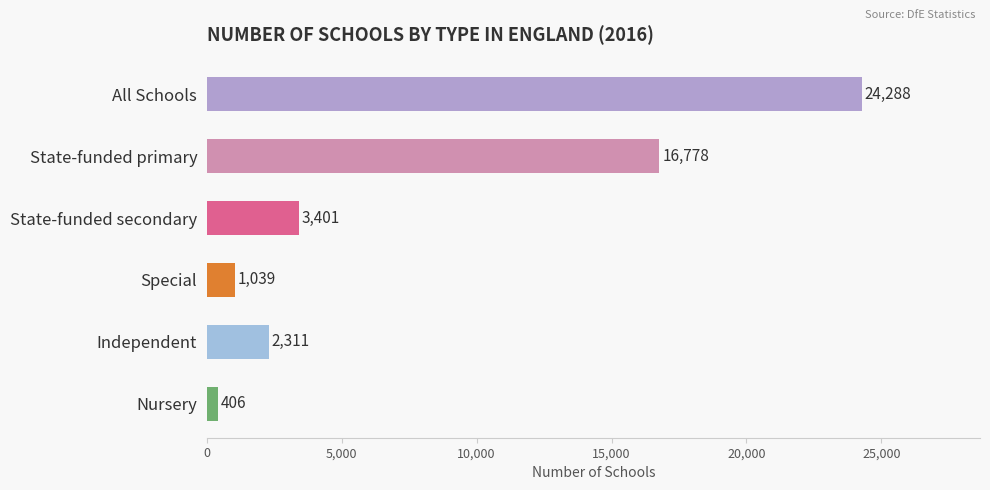

Rank the categories by value from highest to lowest.

All Schools, State-funded primary, State-funded secondary, Independent, Special, Nursery